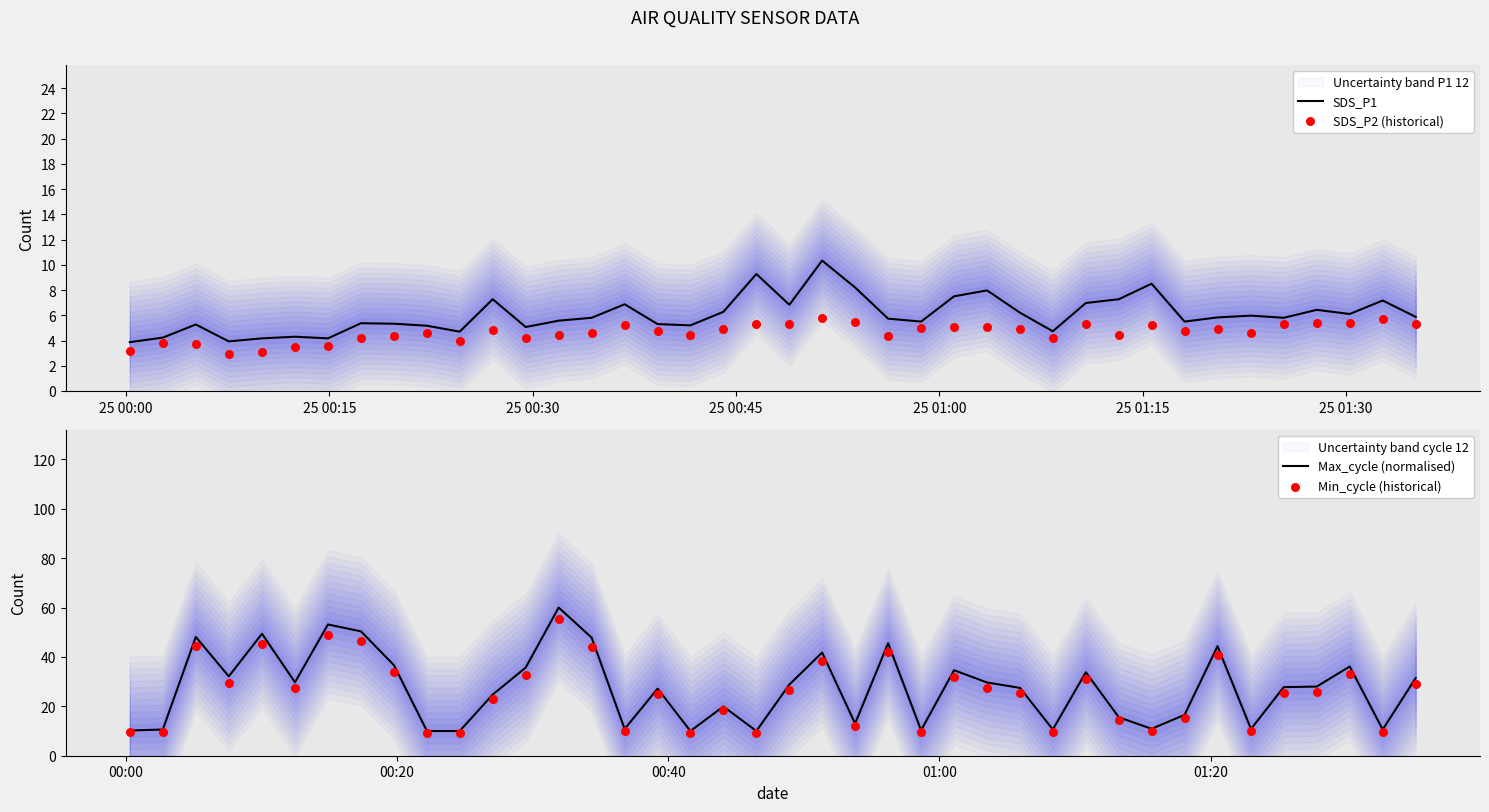

What is the lowest value of the SDS_P1 series?

3.9